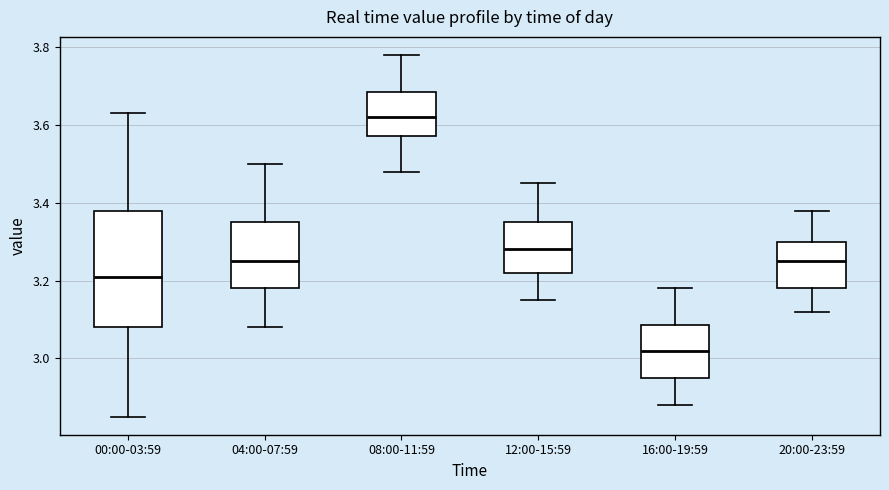

Which box's median line is the highest?

08:00-11:59